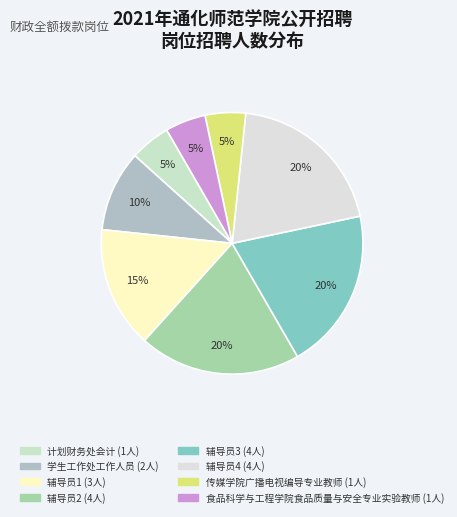

What is the ratio of the value at 辅导员4 to the value at 学生工作处工作人员?

2.0